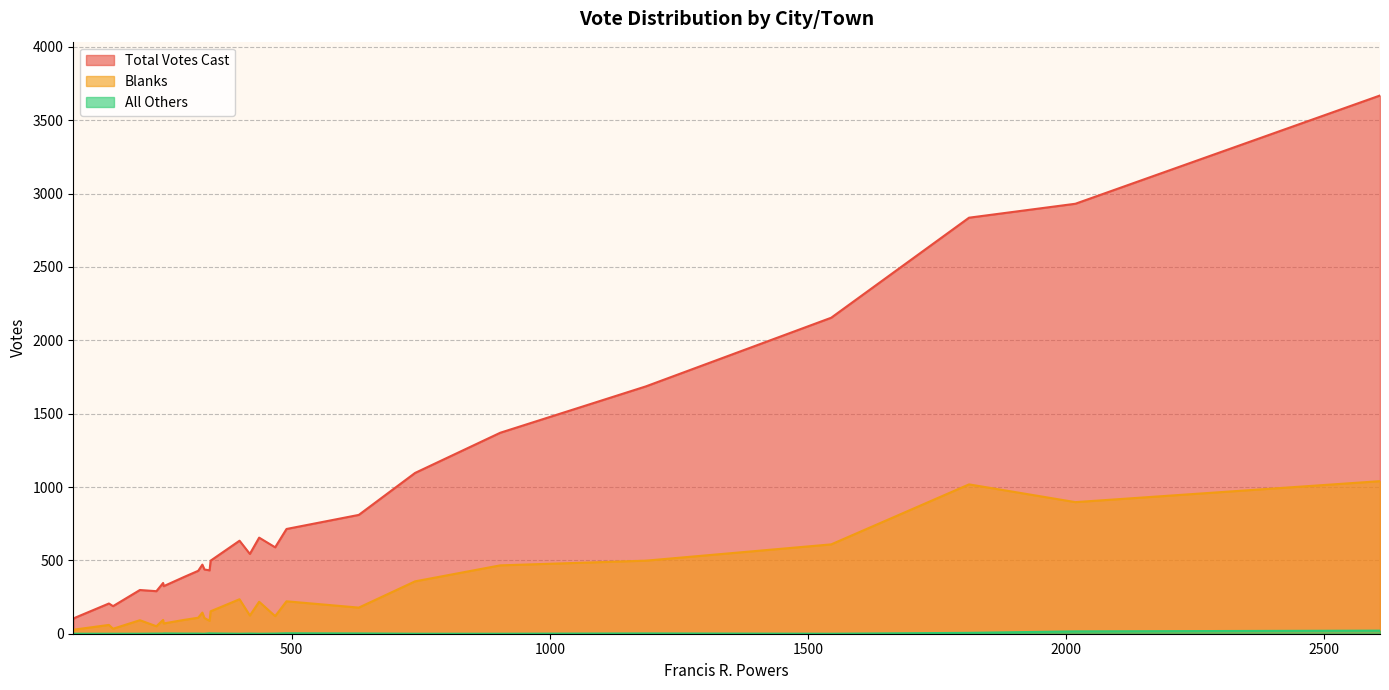

True or false: Total Votes Cast and All Others cross at least once.

False